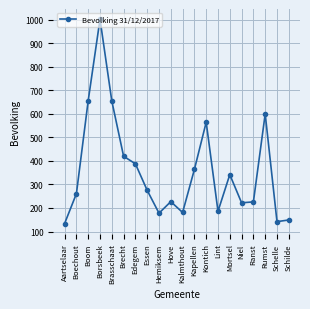

At which category does the data reach its first local valley?

Hemiksem